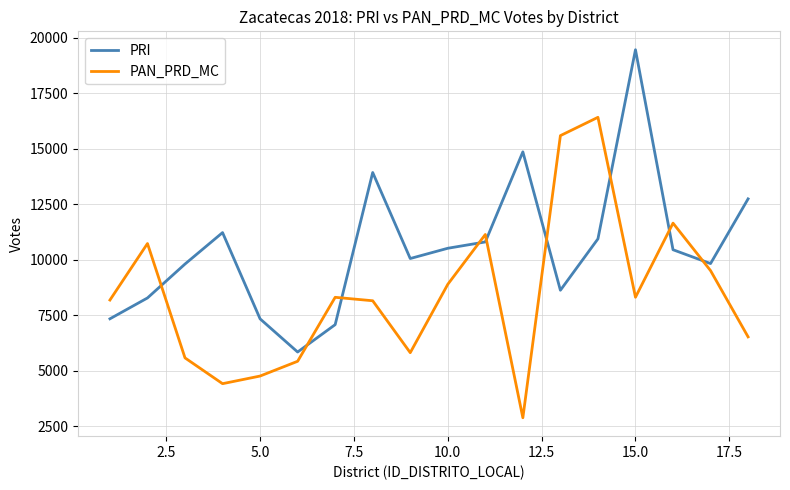

List the series in order of their peak value, lowest first.

PAN_PRD_MC, PRI